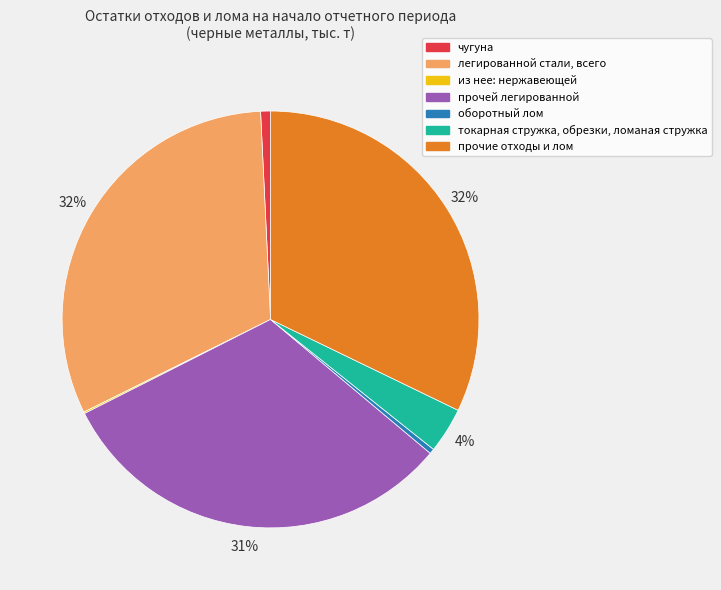

To the nearest percent, what is the difference between the прочей легированной and оборотный лом slice percentages?

31%